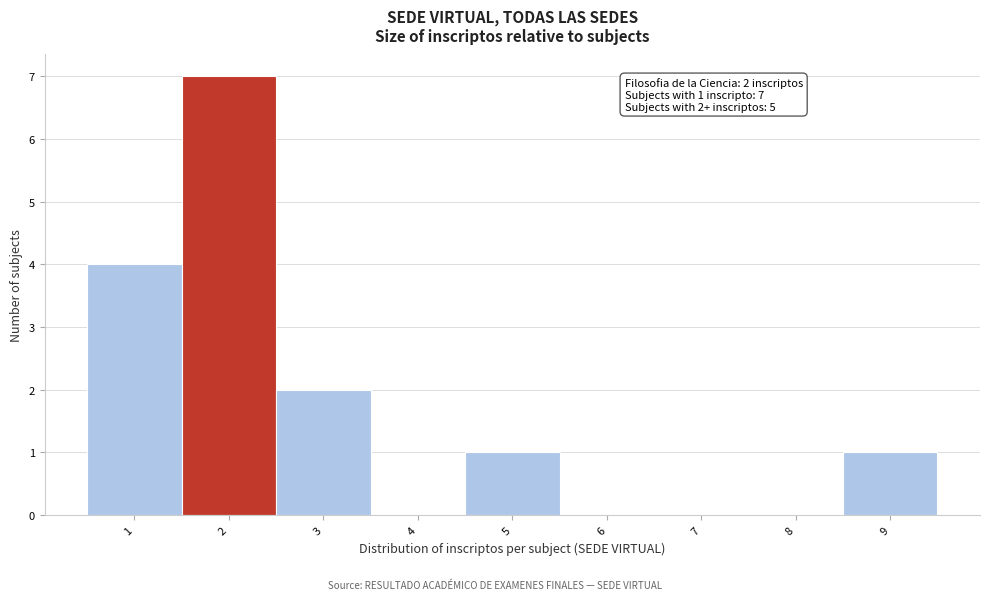

Over which range of the x-axis is the bar tallest?

1.5 to 2.5